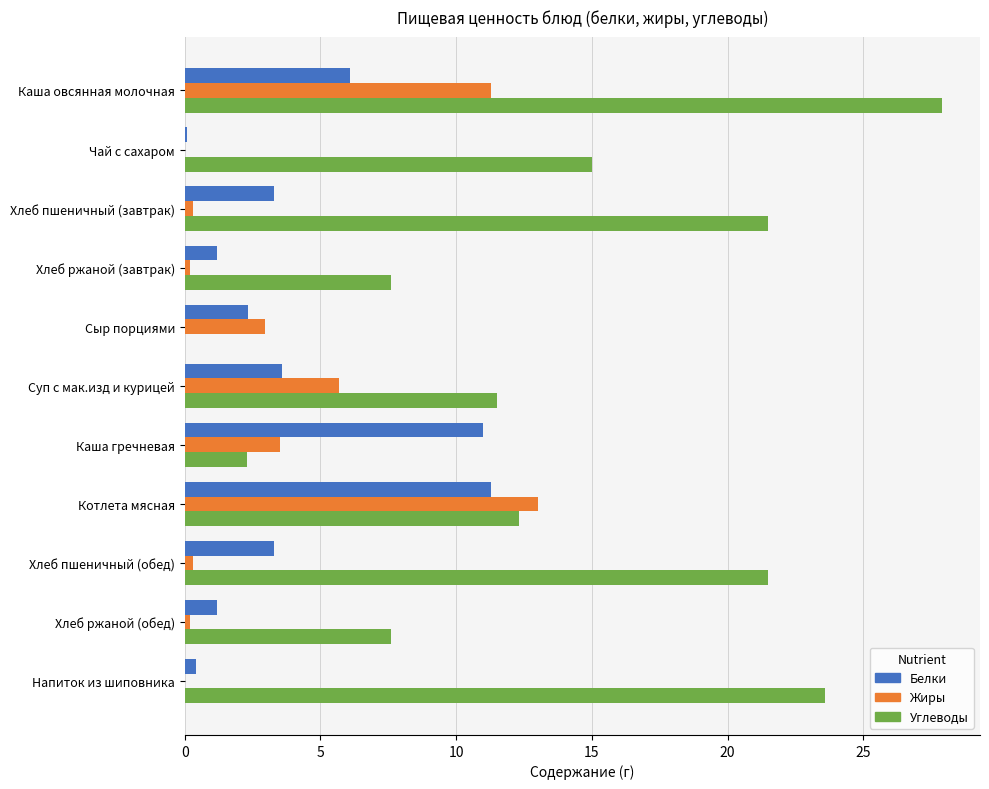

What is the sum of all Жиры values?

37.5